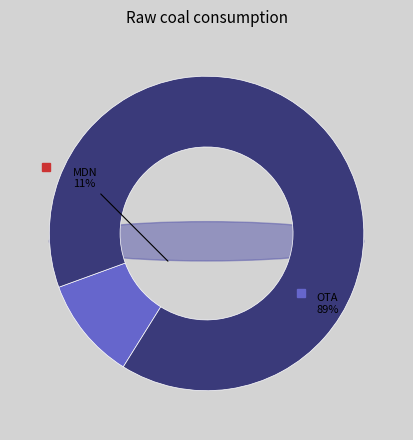

How many slices are in this pie chart?

2